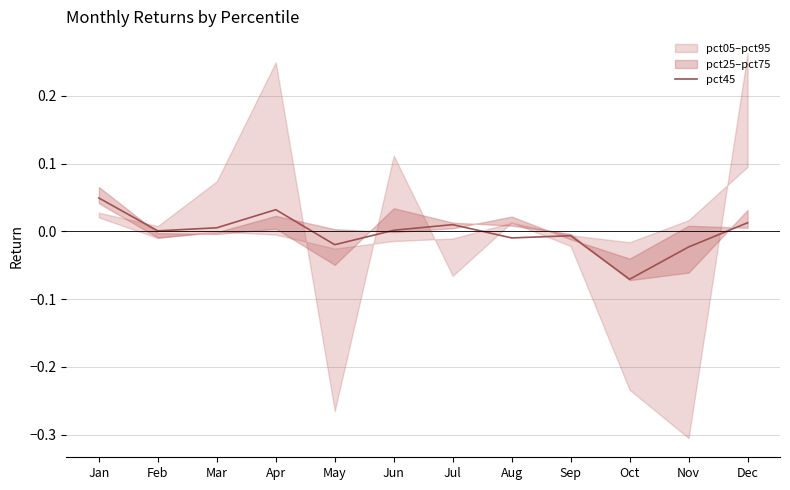

Reading left to right, transcribe all the data shown in this chart.

Jan=0.0	Feb=0.0	Mar=0.0	Apr=0.0	May=-0.0	Jun=0.0	Jul=0.0	Aug=-0.0	Sep=-0.0	Oct=-0.1	Nov=-0.0	Dec=0.0